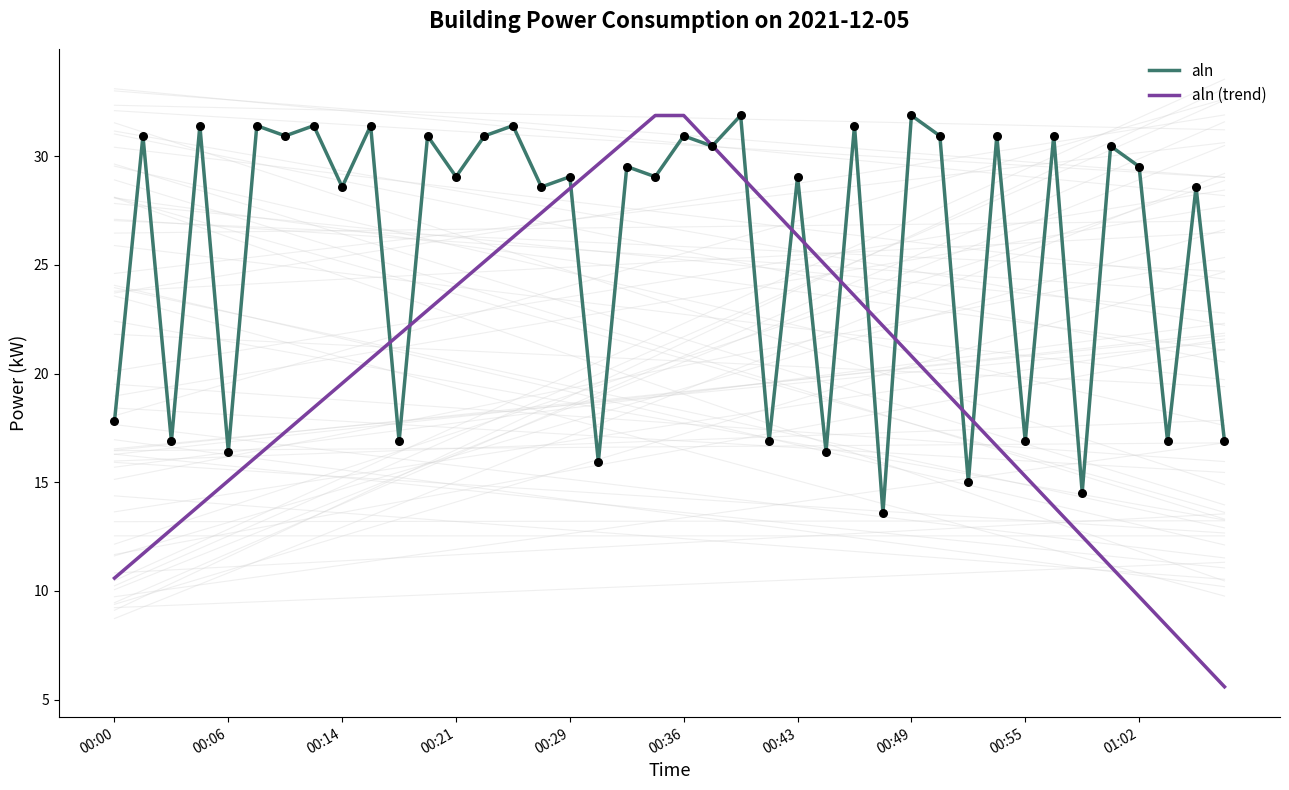

Which series has the widest spread of Y values?

aln (trend)